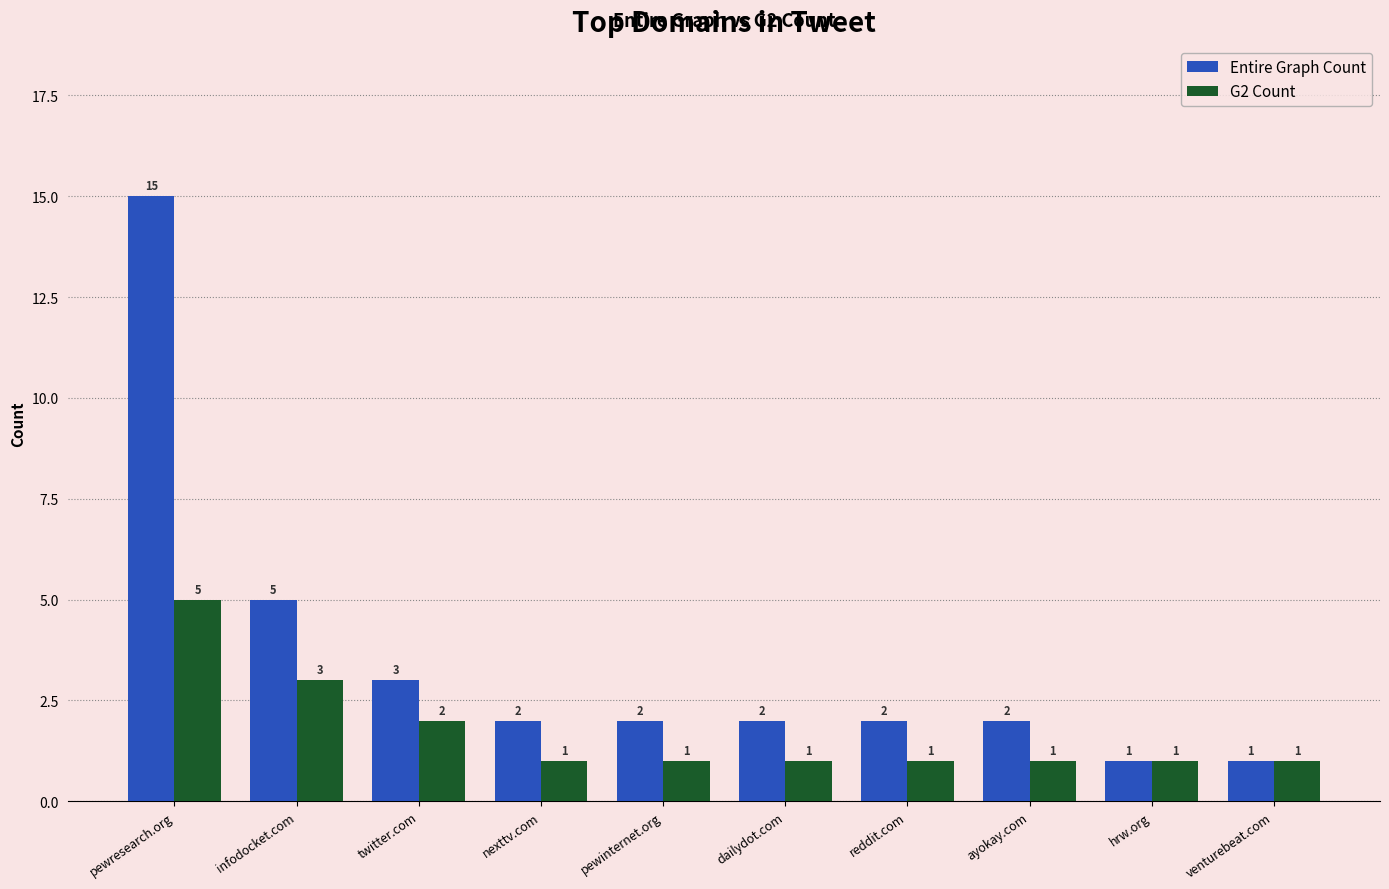

List the series in order of their overall mean, highest first.

Entire Graph Count, G2 Count